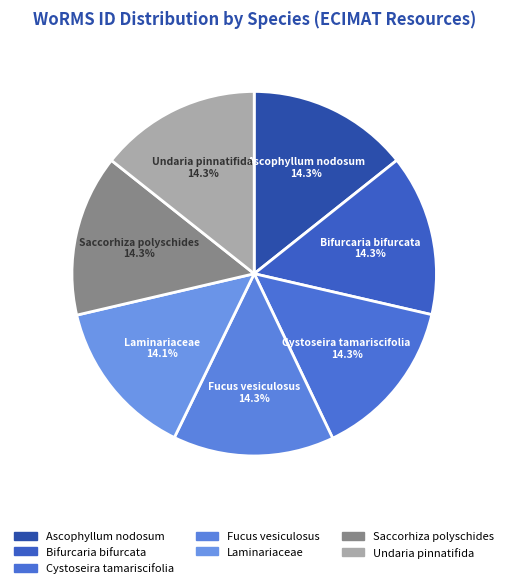

Approximately how many times larger is the value at Bifurcaria bifurcata compared to Fucus vesiculosus?

1.0